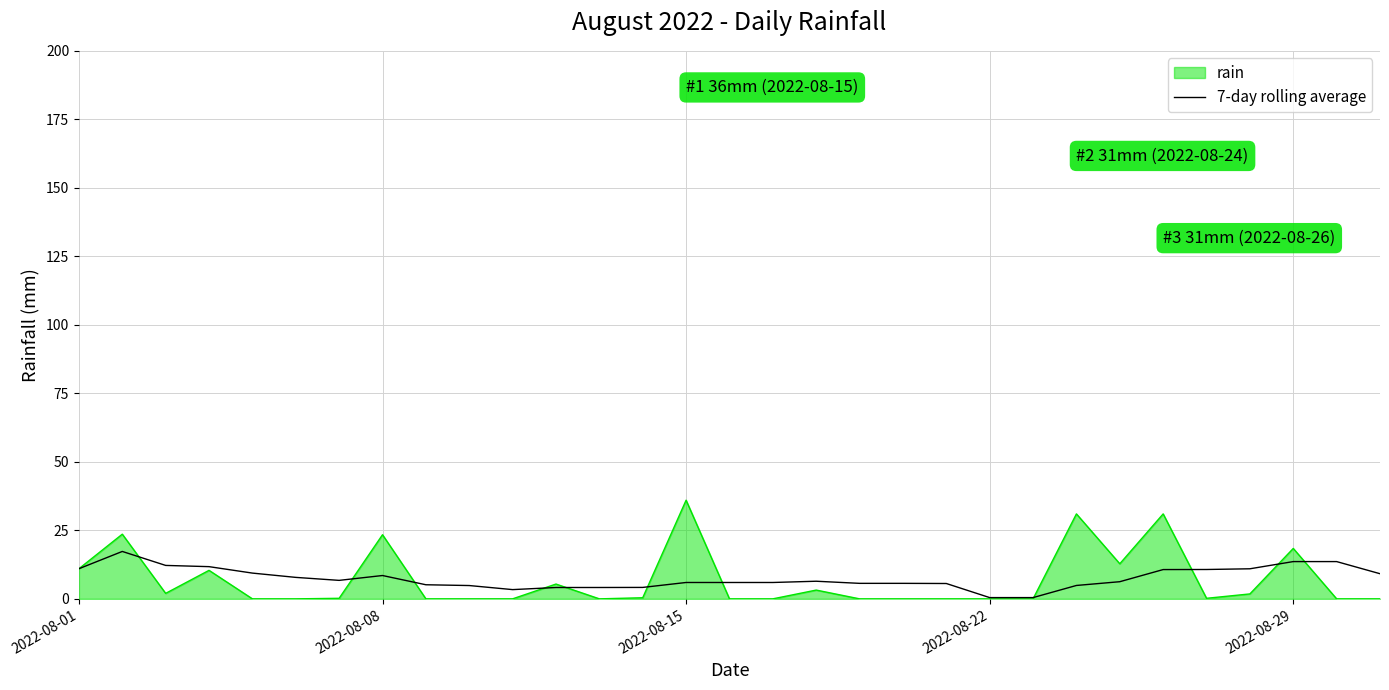

Rank the series by their maximum value, from lowest to highest.

7-day rolling average, rain